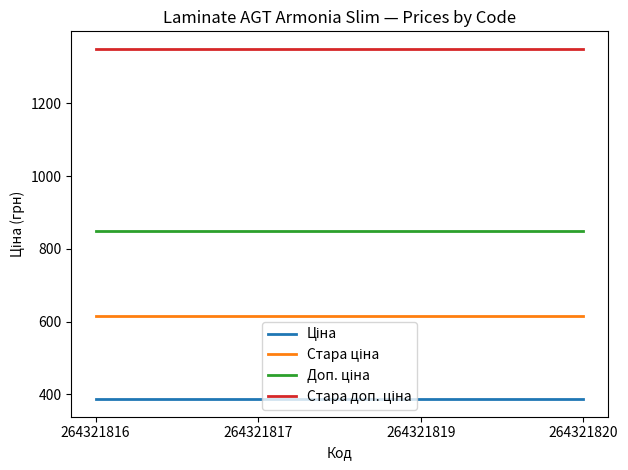

What is the spread (max minus min) of values at 264321819?

962.9